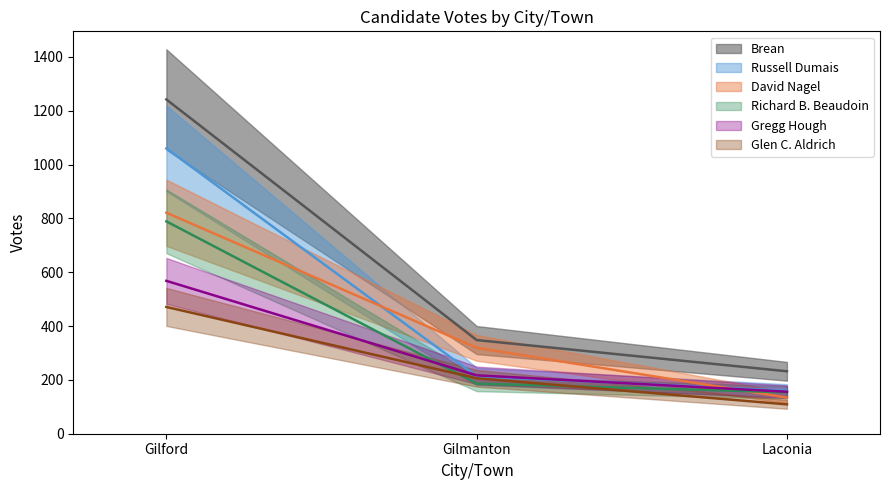

What is the label of the 1st point from the right?

Laconia